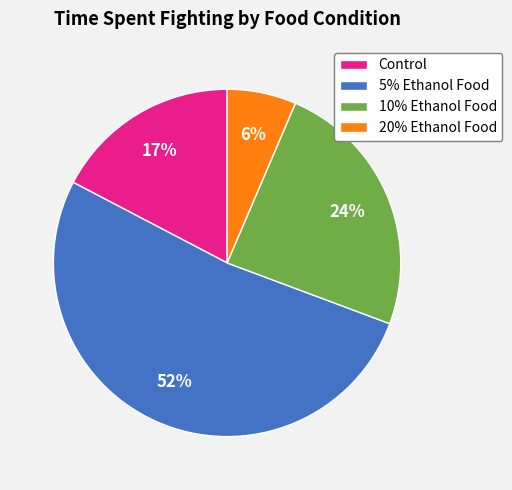

Is the sum of 20% Ethanol Food and 5% Ethanol Food greater than half?

Yes